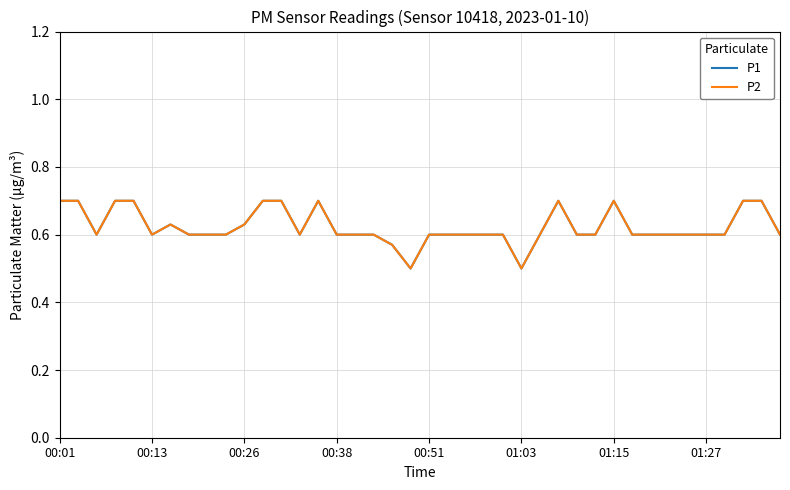

What is the average value of the P1 series?

0.6